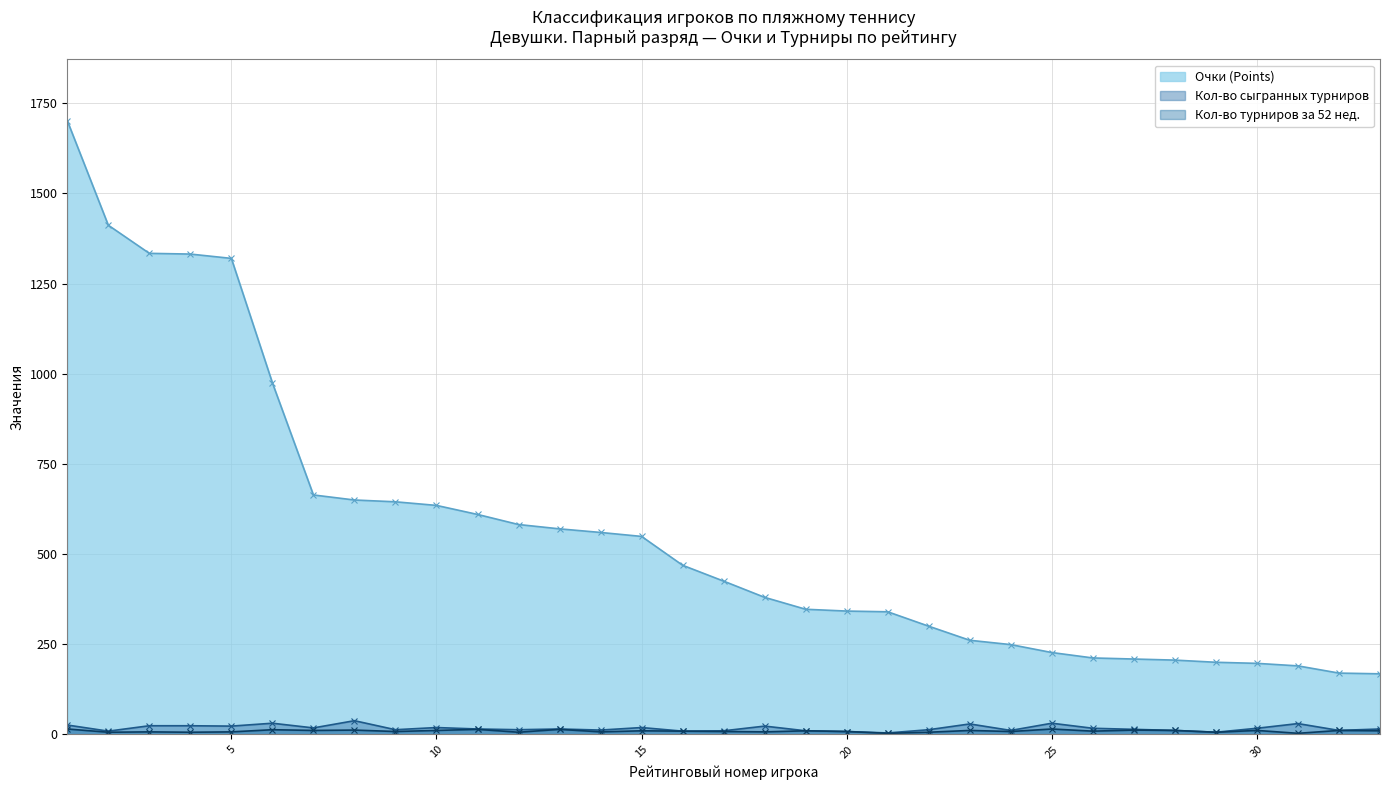

At how many categories does at least one series exceed 609?

11